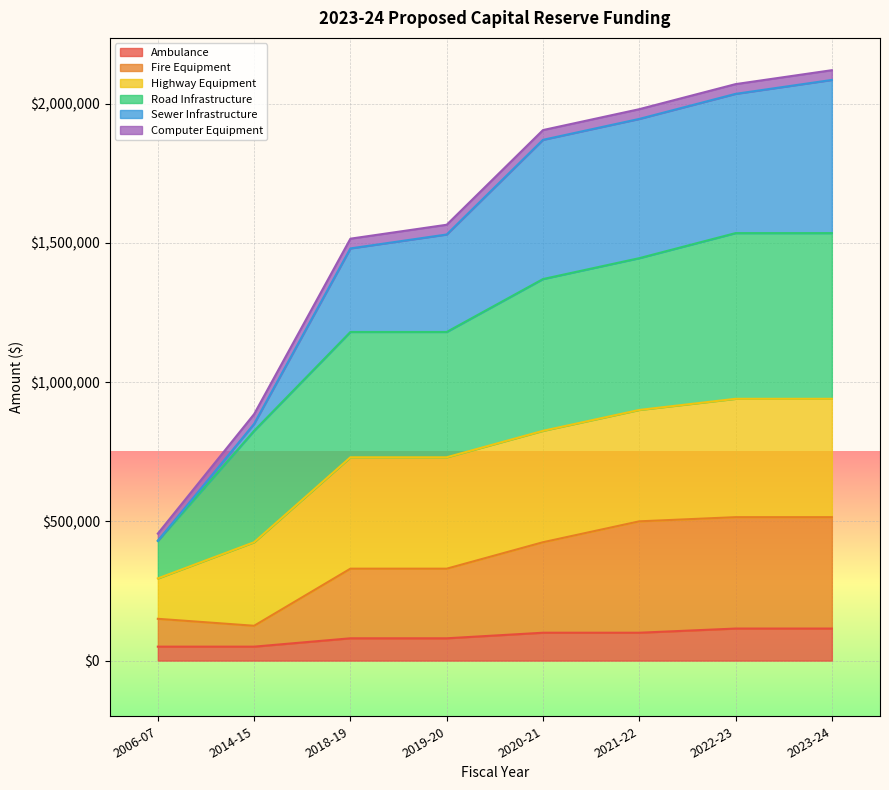

What is the maximum value for Ambulance?

115000